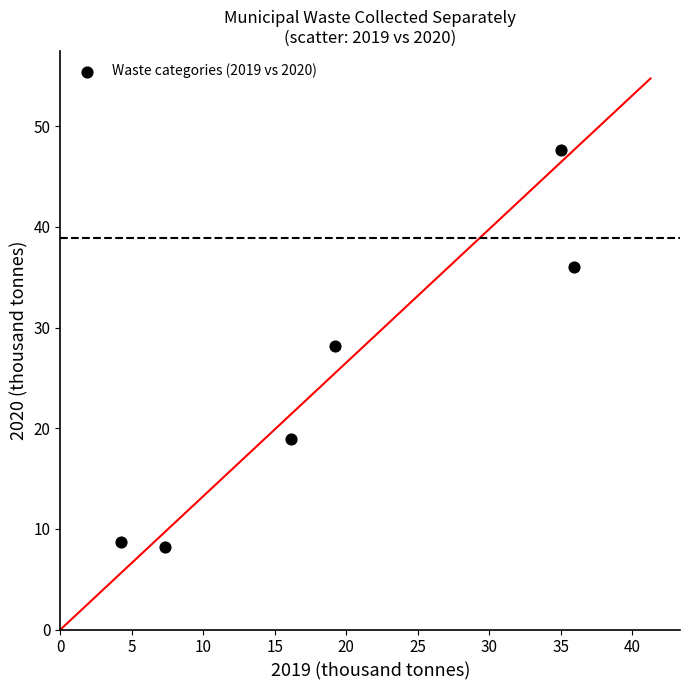

What is the average Y value?

24.6